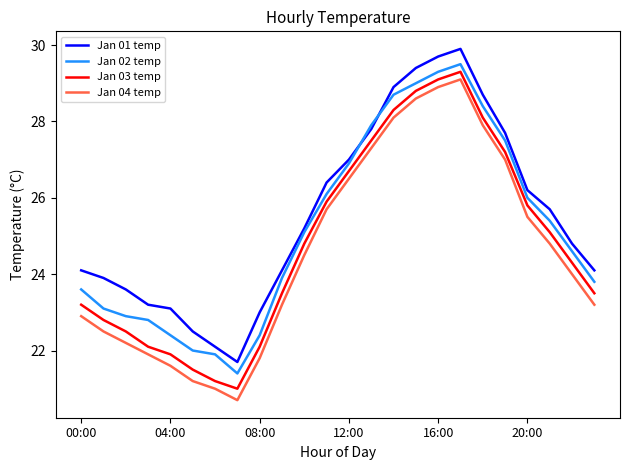

What is the sum of all Jan 02 temp values?

604.6